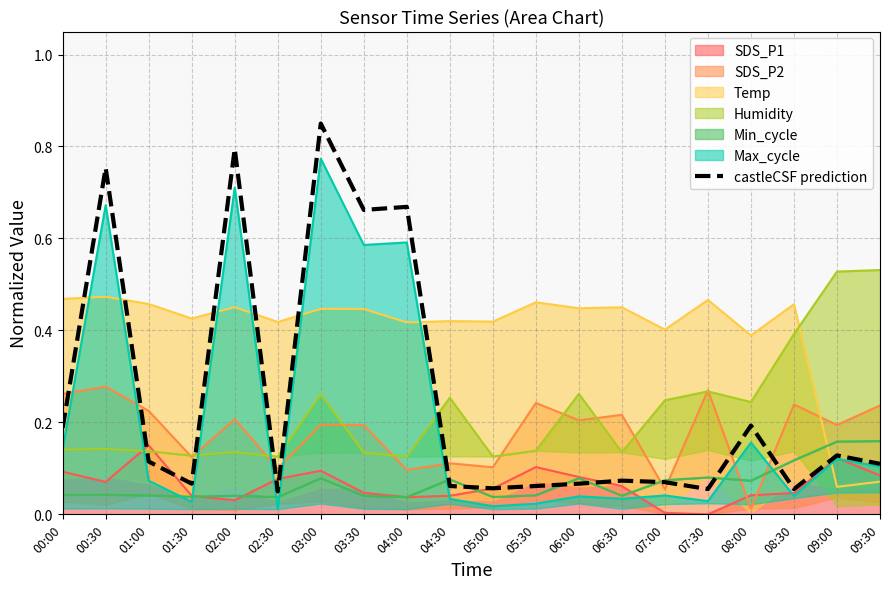

Between 05:00 and 04:00, which is larger?

04:00